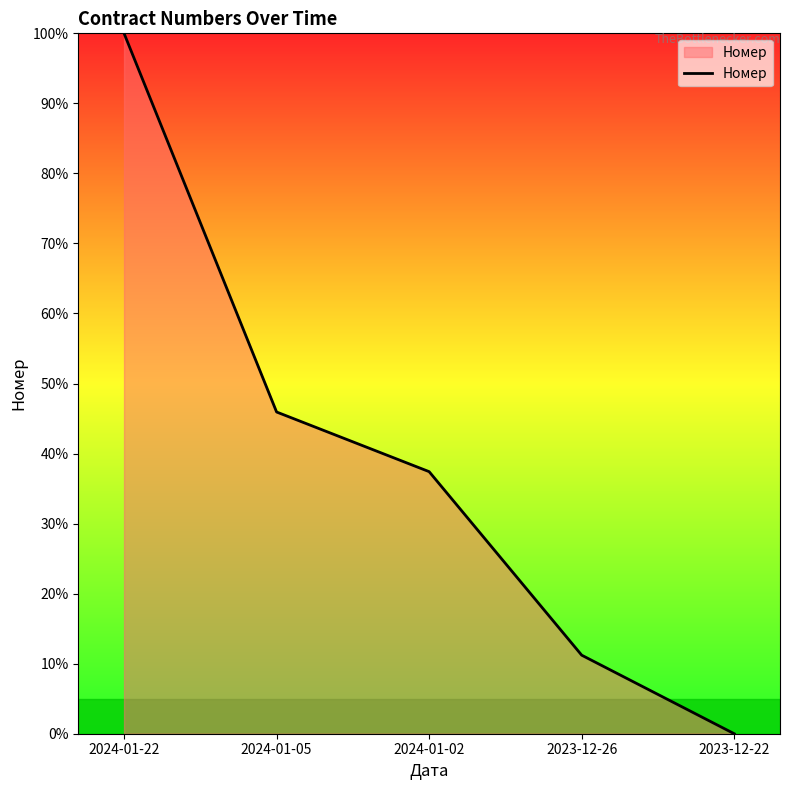

What position from the right is 2024-01-02?

3